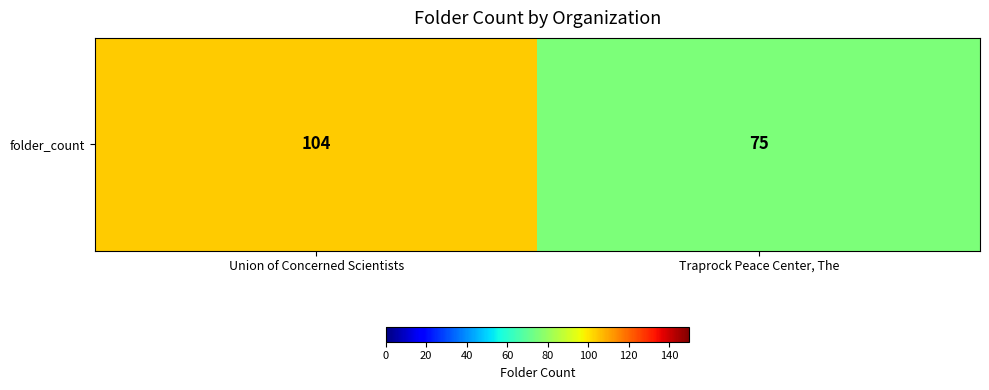

Reading right to left, list all the values displayed in this chart.

75	104